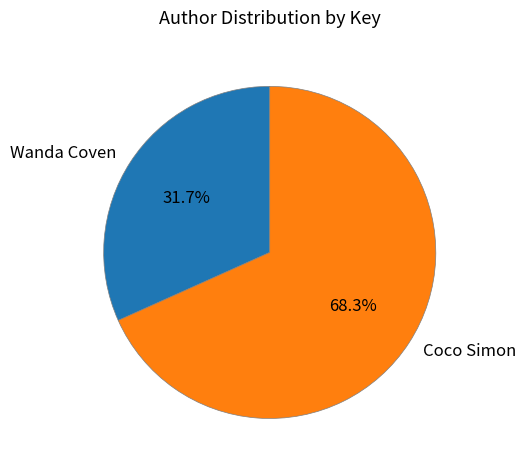

What percentage is NOT represented by Coco Simon?

31.7%